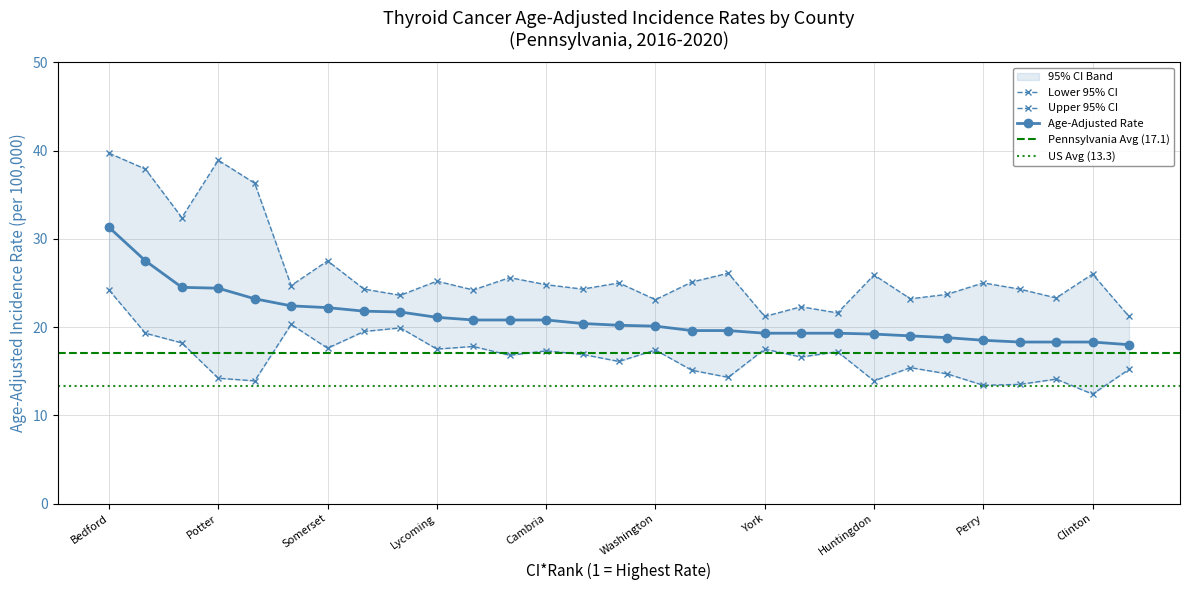

How many data points in Age-Adjusted Rate are less than 20?

13